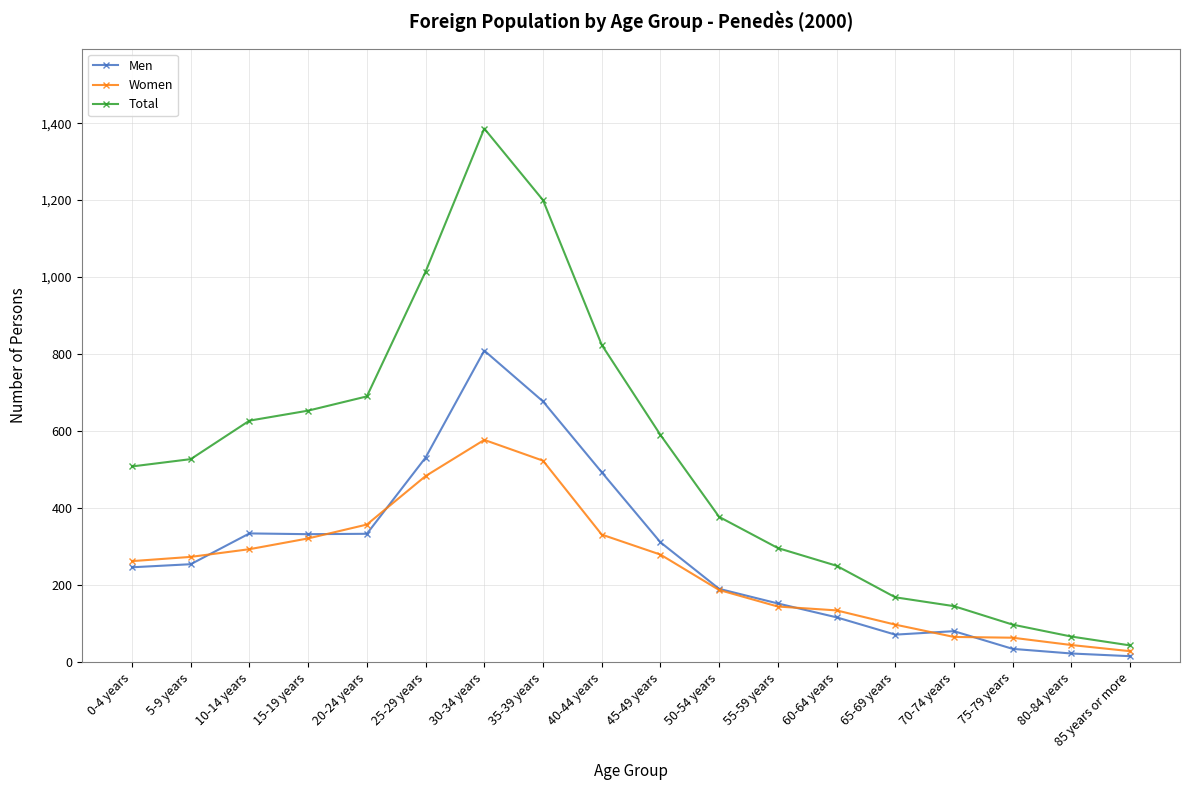

Which series has the largest range (max minus min)?

Total